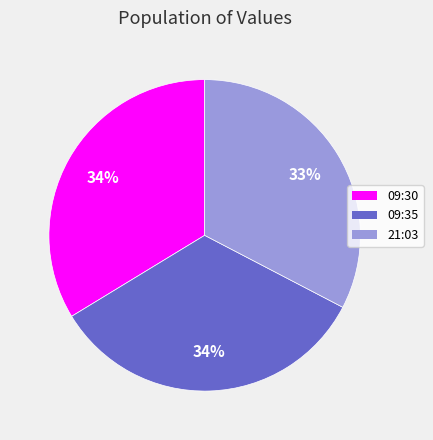

Do 09:35 and 09:30 together represent more than half of the pie?

Yes